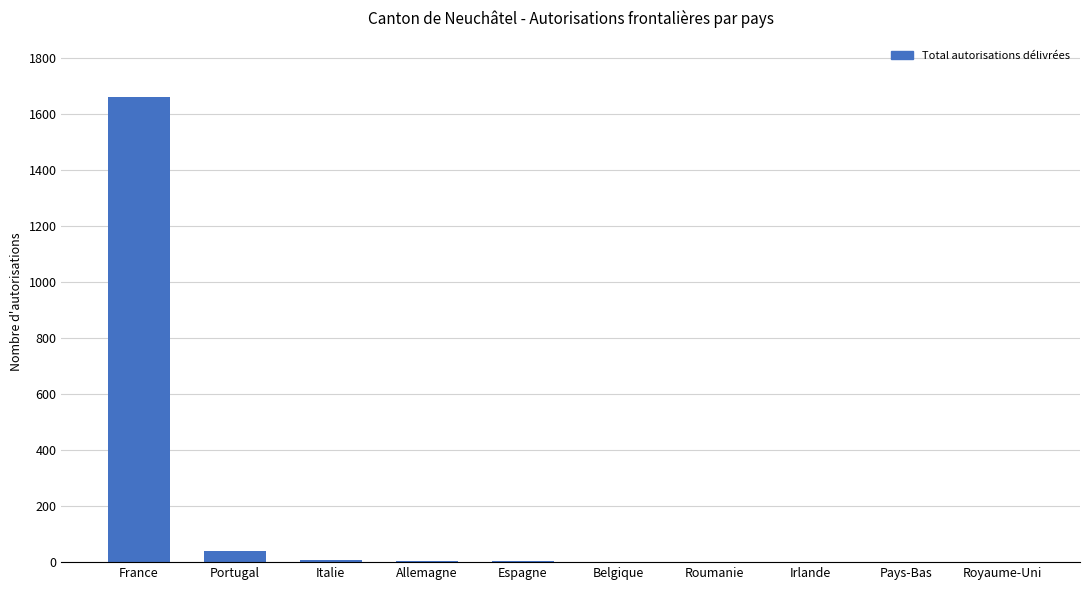

What is the greatest value displayed?

1663